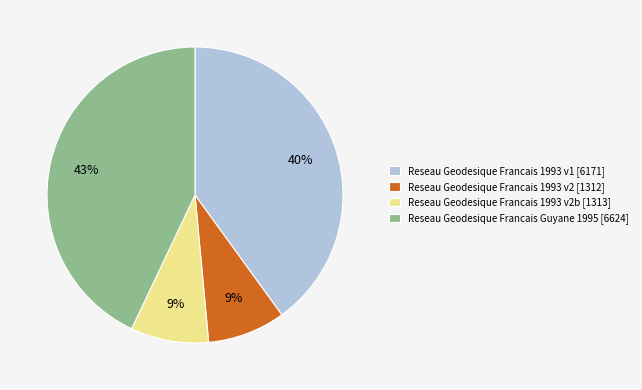

Which category has the biggest portion of the pie?

Reseau Geodesique Francais Guyane 1995 [6624]